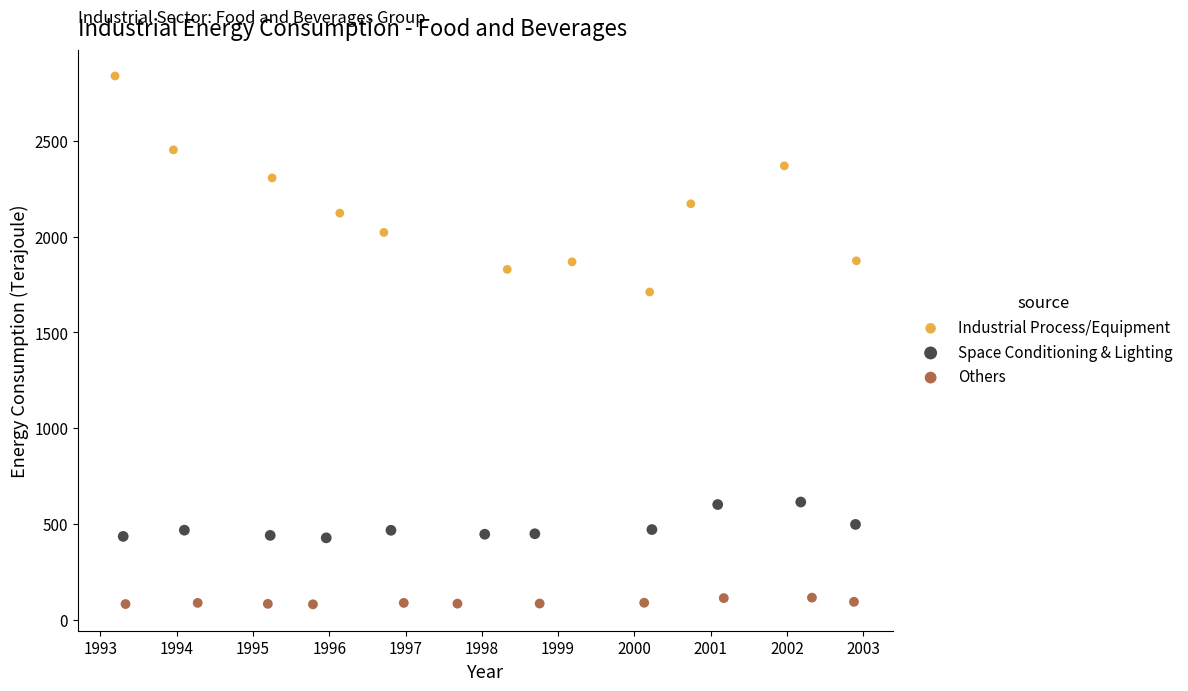

Which series has the largest Y range (max minus min)?

Industrial Process/Equipment